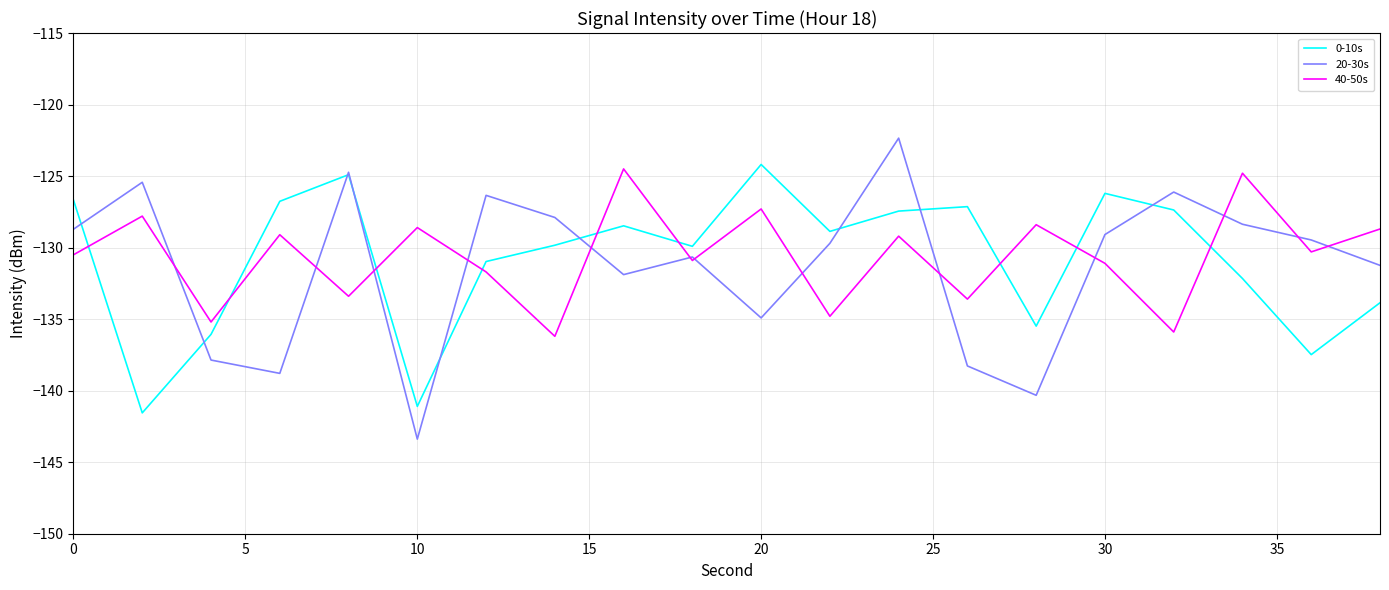

Which series has the widest spread of values?

20-30s